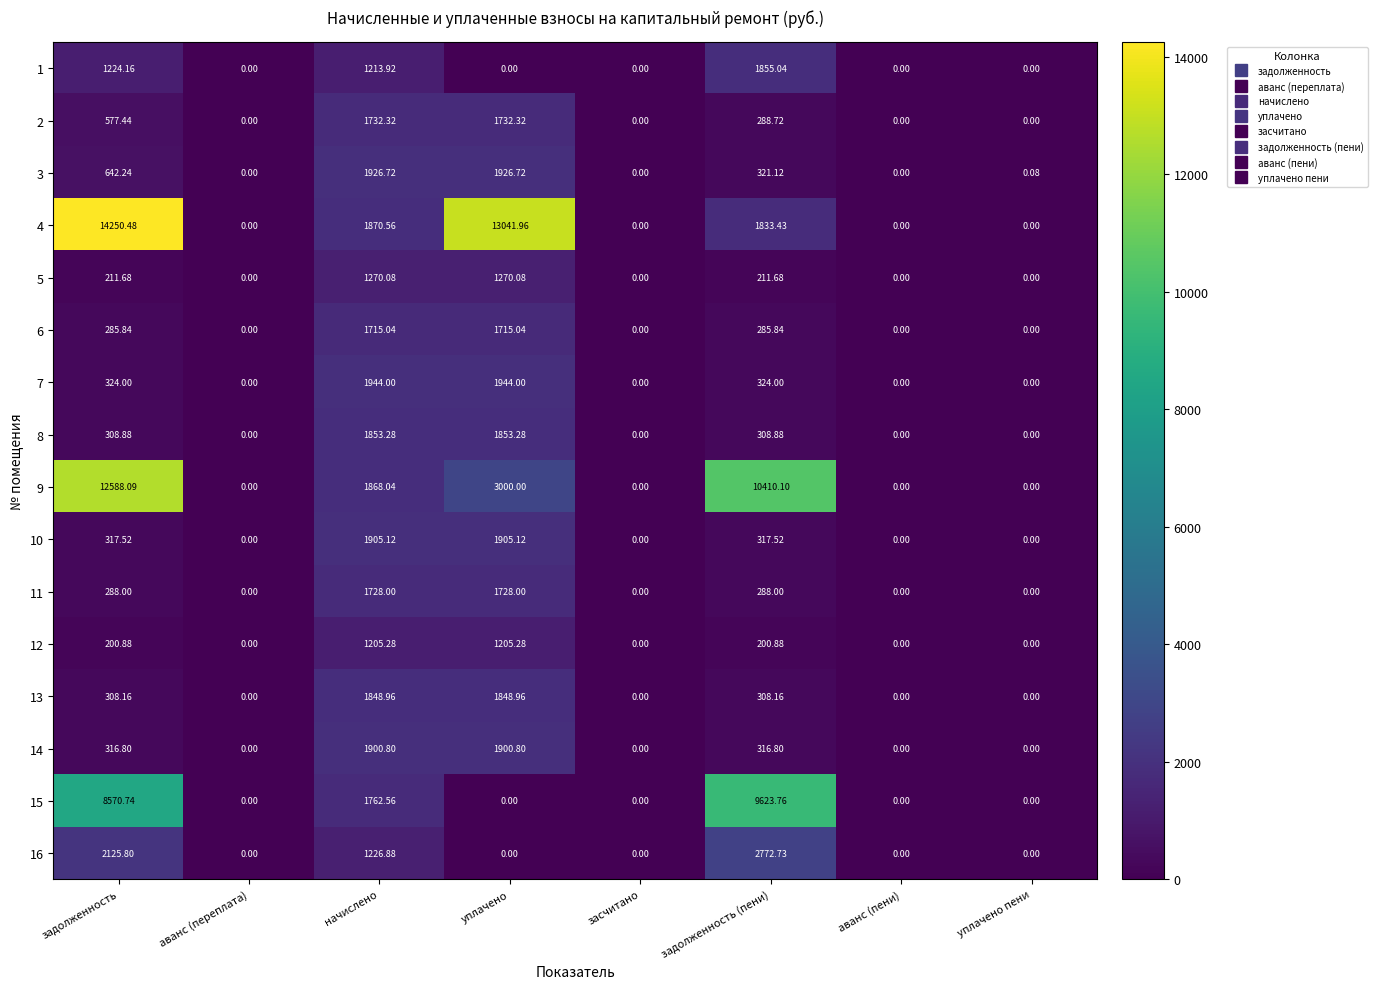

At which label does 8 first exceed 308?

задолженность